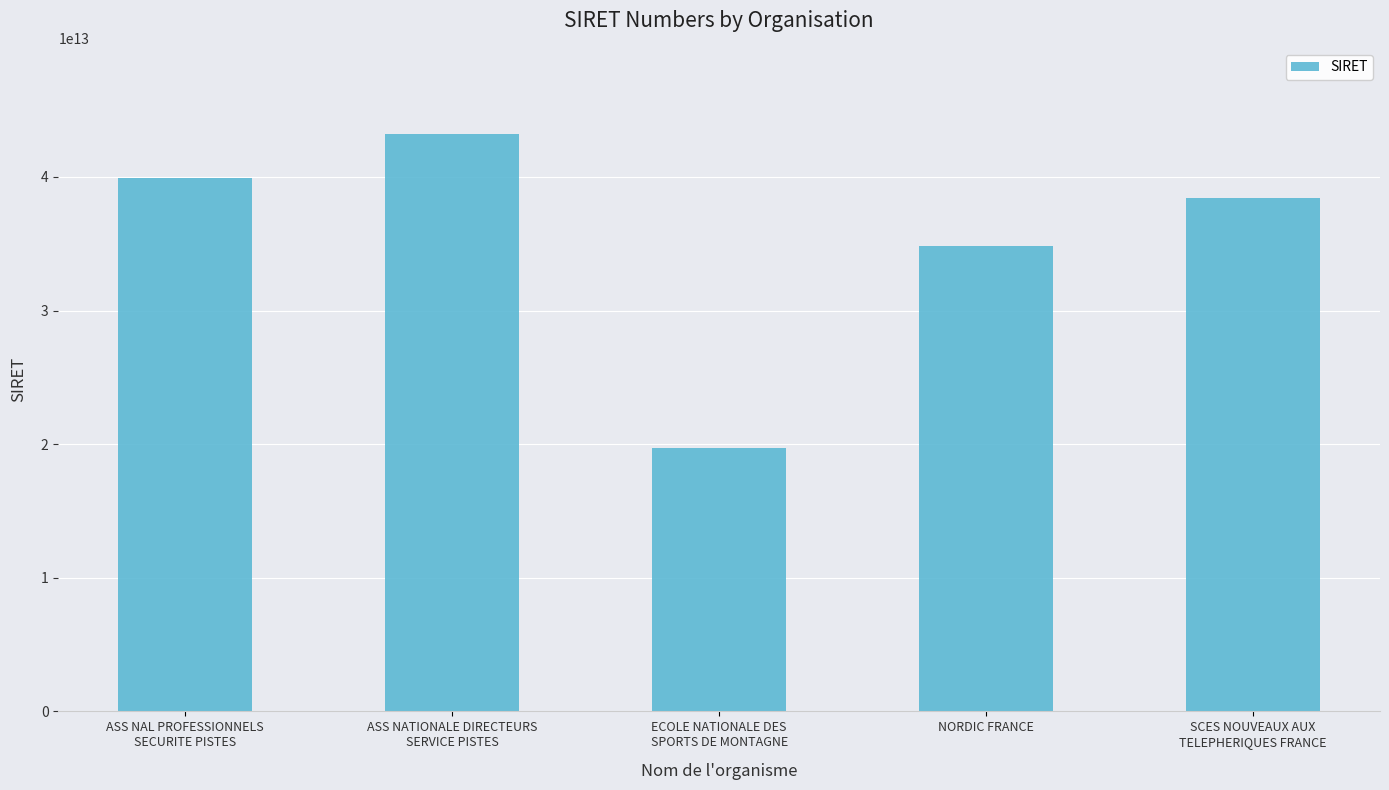

At which label is the value closest to 31461544050025?

NORDIC FRANCE